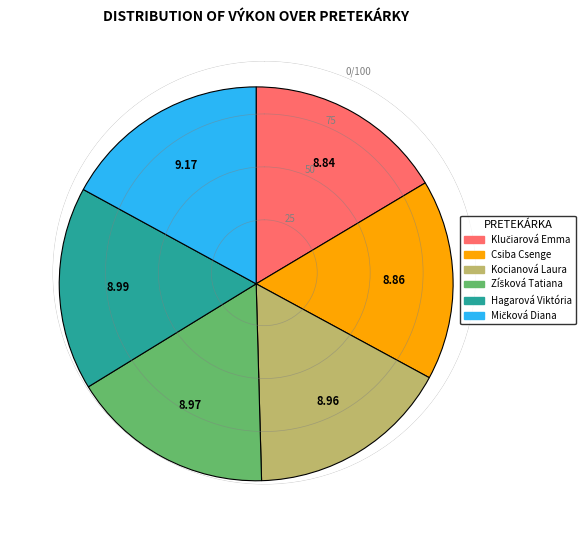

How many segments does this pie chart have?

6